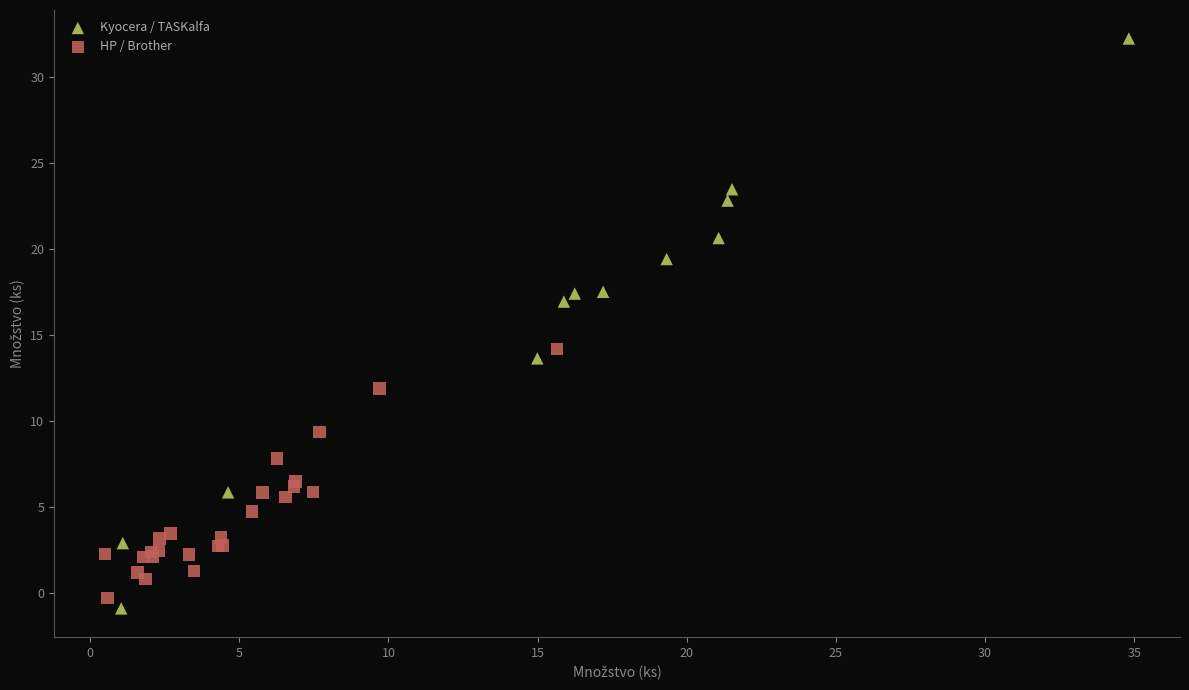

Which series reaches the maximum Y coordinate?

Kyocera / TASKalfa